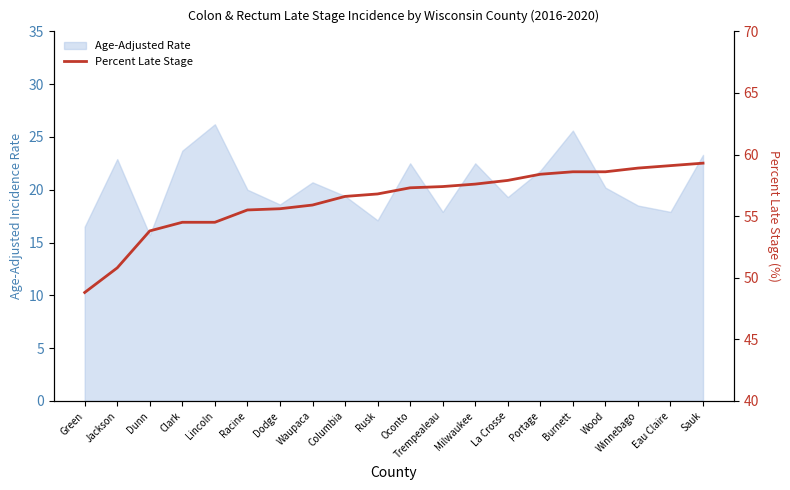

Reading right to left, what are all the values shown in this chart?

Sauk=59.3	Eau Claire=59.1	Winnebago=58.9	Wood=58.6	Burnett=58.6	Portage=58.4	La Crosse=57.9	Milwaukee=57.6	Trempealeau=57.4	Oconto=57.3	Rusk=56.8	Columbia=56.6	Waupaca=55.9	Dodge=55.6	Racine=55.5	Lincoln=54.5	Clark=54.5	Dunn=53.8	Jackson=50.8	Green=48.8